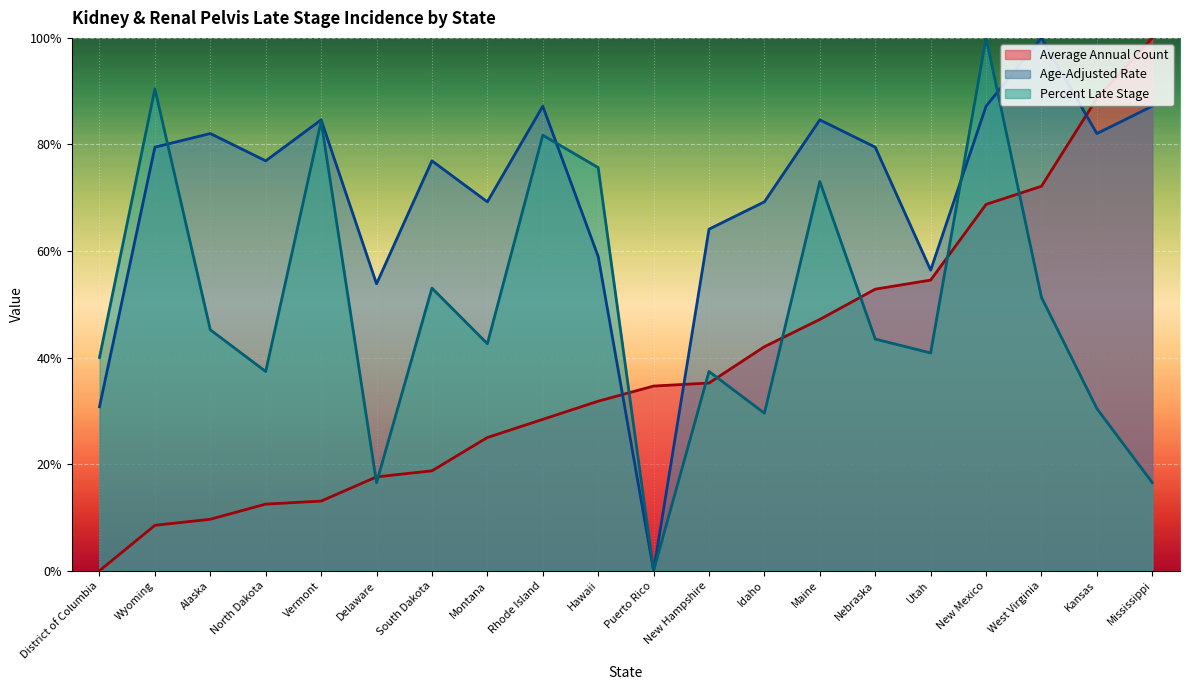

What is the sum of the Percent Late Stage values at Montana and Delaware?

59.1